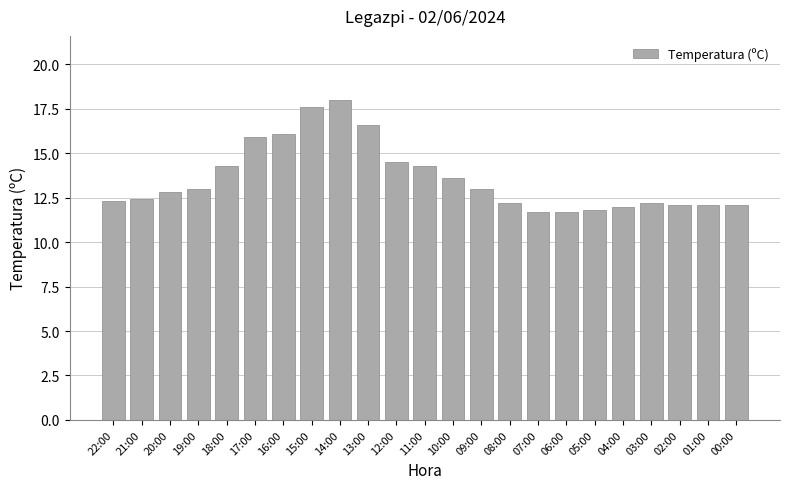

Does the chart contain stacked bars?

No